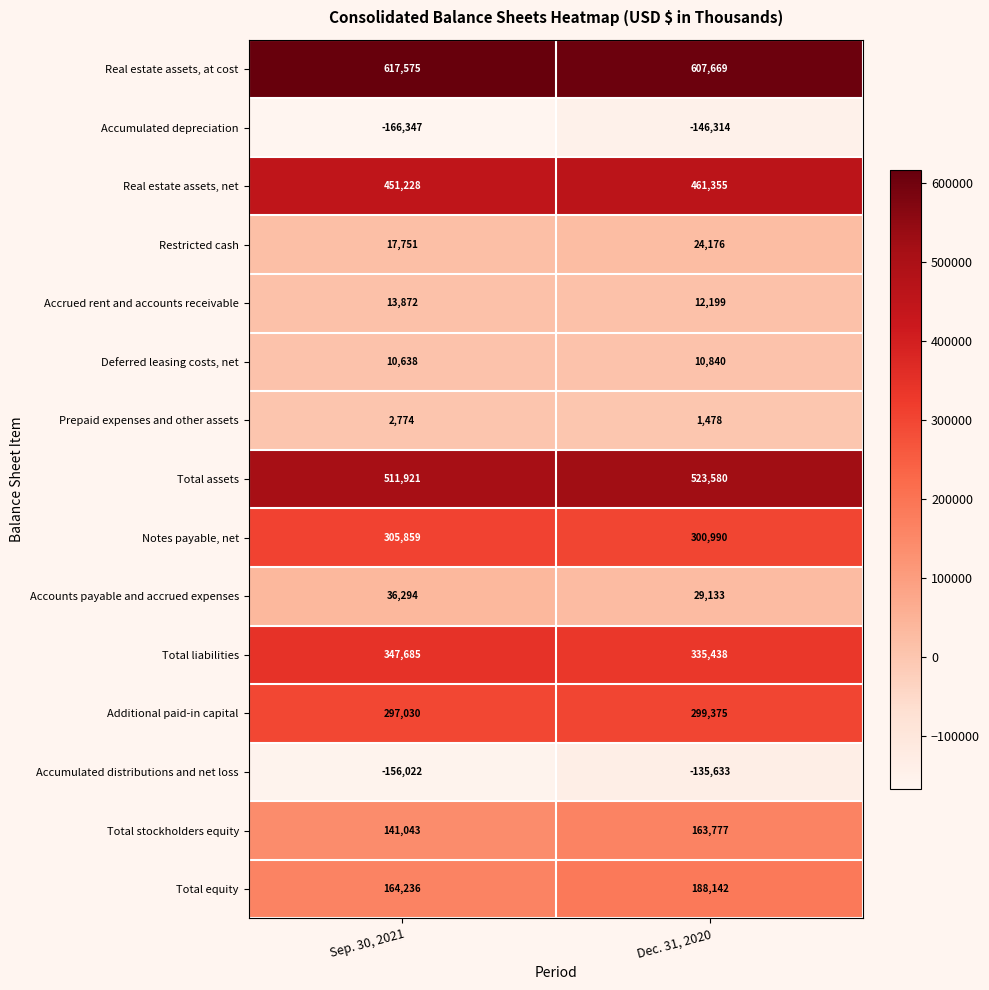

What is the smallest value displayed?

-166347